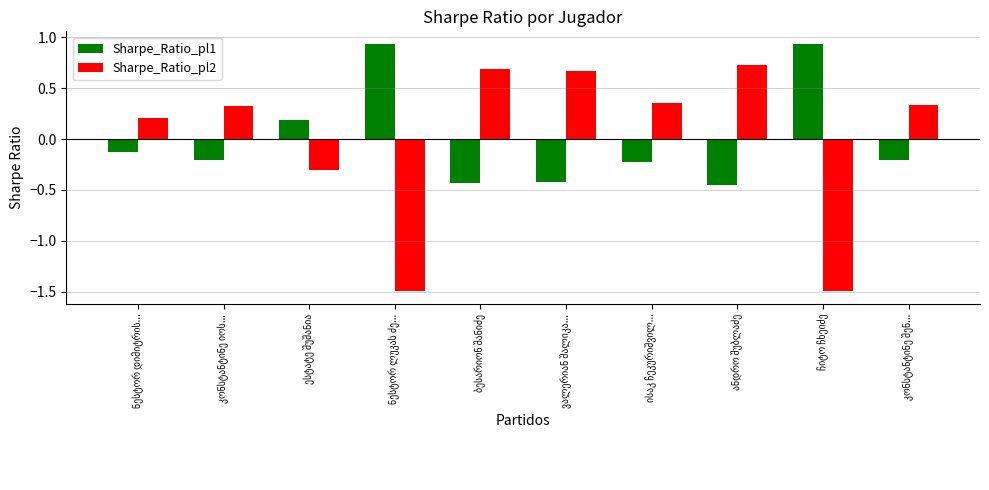

Rank the series by their maximum value, from highest to lowest.

Sharpe_Ratio_pl1, Sharpe_Ratio_pl2